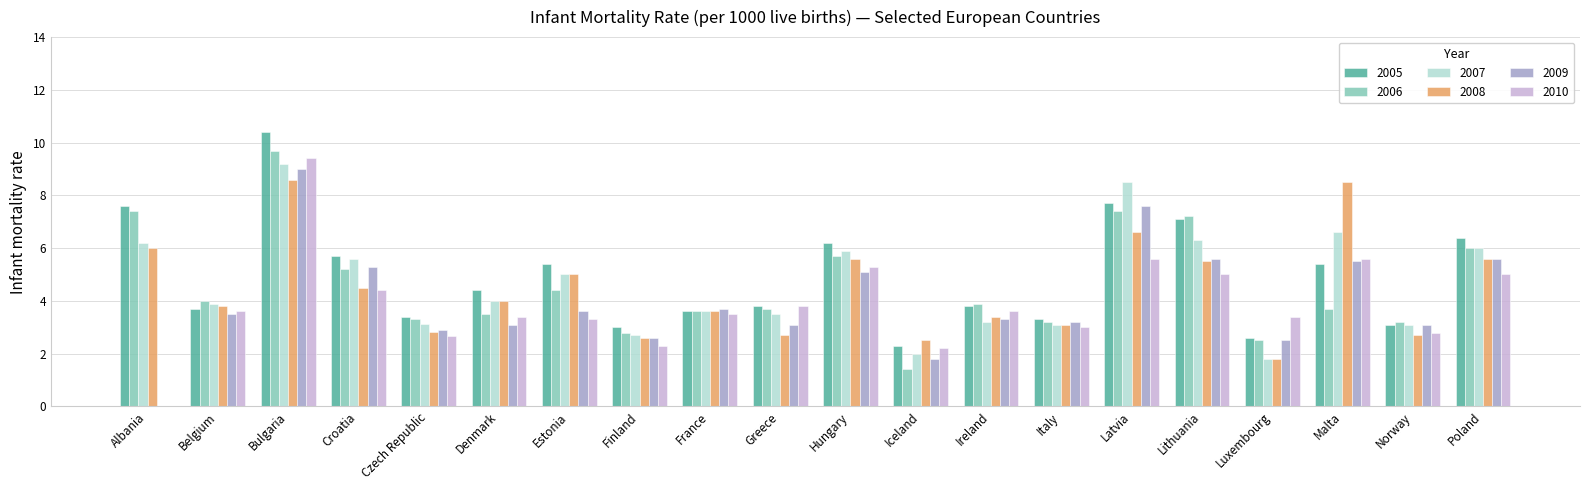

Reading left to right, what are all the values shown in this chart?

2005: 7.6	3.7	10.4	5.7	3.4	4.4	5.4	3.0	3.6	3.8	6.2	2.3	3.8	3.3	7.7	7.1	2.6	5.4	3.1	6.4
2006: 7.4	4.0	9.7	5.2	3.3	3.5	4.4	2.8	3.6	3.7	5.7	1.4	3.9	3.2	7.4	7.2	2.5	3.7	3.2	6.0
2007: 6.2	3.9	9.2	5.6	3.1	4.0	5.0	2.7	3.6	3.5	5.9	2.0	3.2	3.1	8.5	6.3	1.8	6.6	3.1	6.0
2008: 6.0	3.8	8.6	4.5	2.8	4.0	5.0	2.6	3.6	2.7	5.6	2.5	3.4	3.1	6.6	5.5	1.8	8.5	2.7	5.6
2009: 0.0	3.5	9.0	5.3	2.9	3.1	3.6	2.6	3.7	3.1	5.1	1.8	3.3	3.2	7.6	5.6	2.5	5.5	3.1	5.6
2010: 0.0	3.6	9.4	4.4	2.7	3.4	3.3	2.3	3.5	3.8	5.3	2.2	3.6	3.0	5.6	5.0	3.4	5.6	2.8	5.0